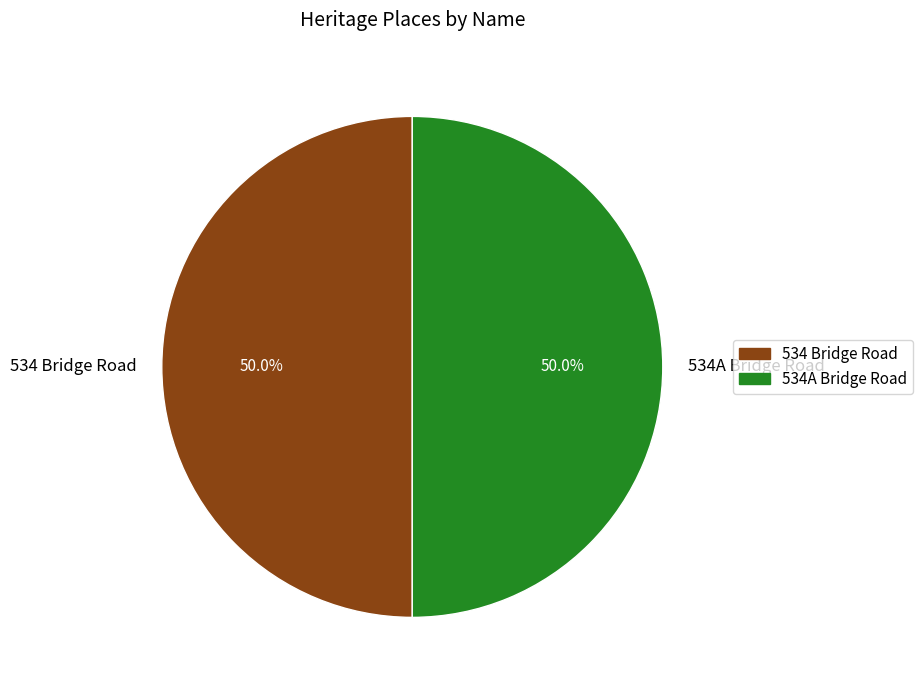

What is the ratio of the value at 534 Bridge Road to the value at 534A Bridge Road?

1.0